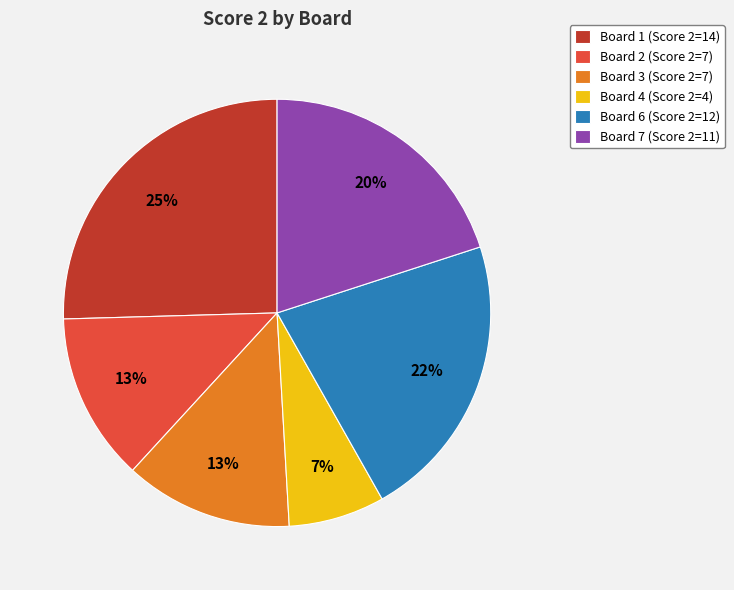

Does Board 6 (Score 2=12) represent more than half of the total?

No